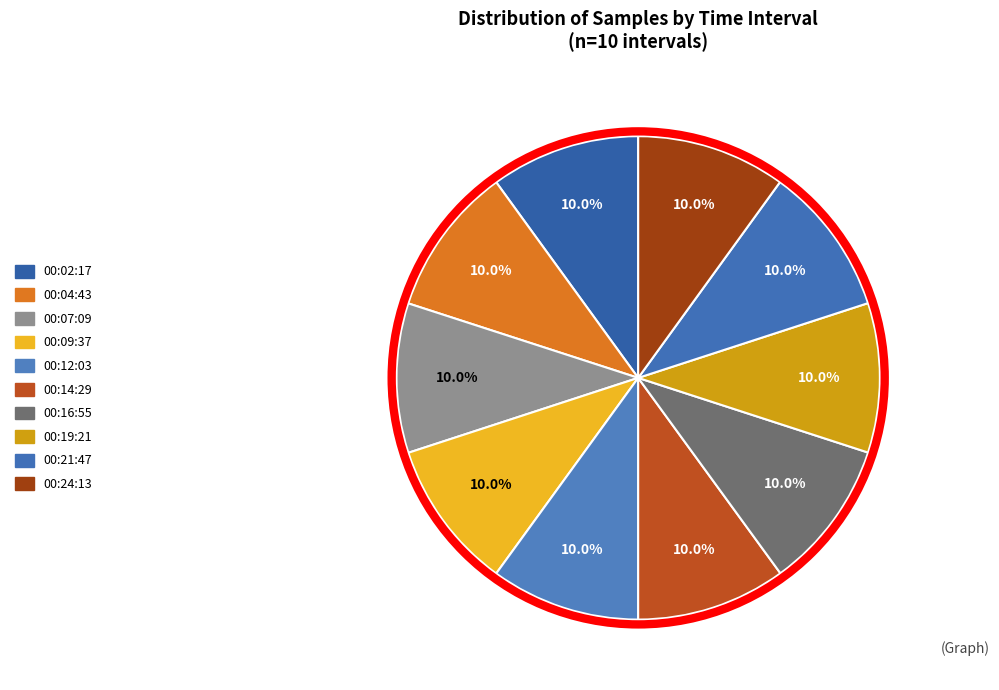

How many segments does this pie chart have?

10